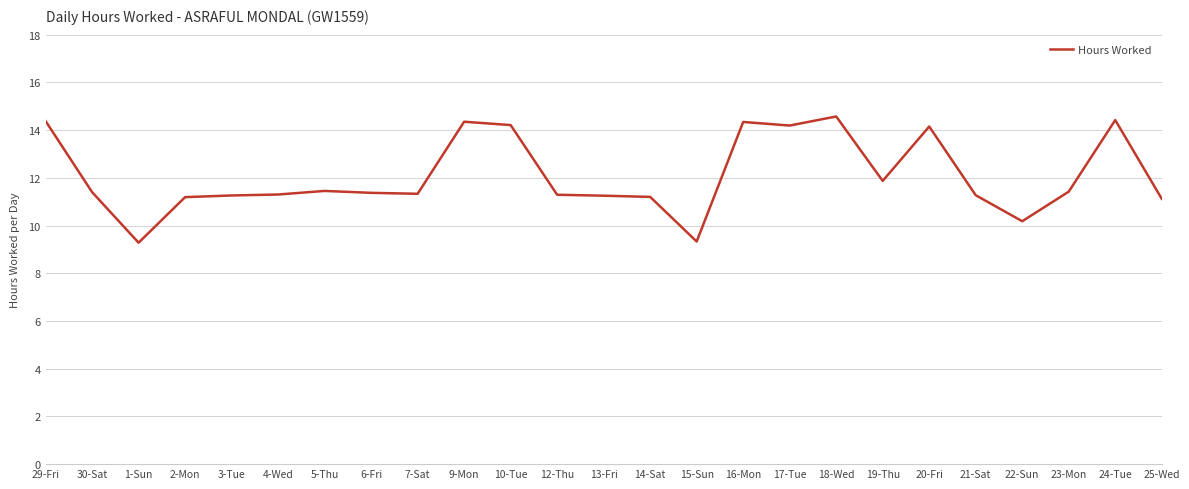

What is the maximum value shown in the chart?

14.6